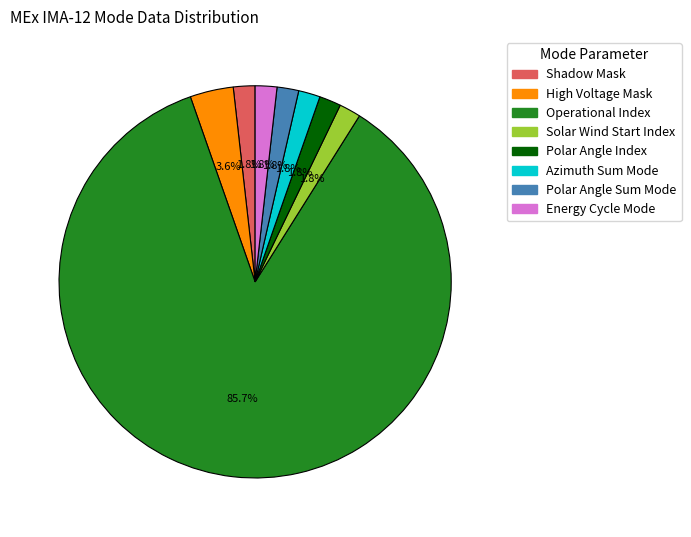

Which slice is the largest?

Operational Index